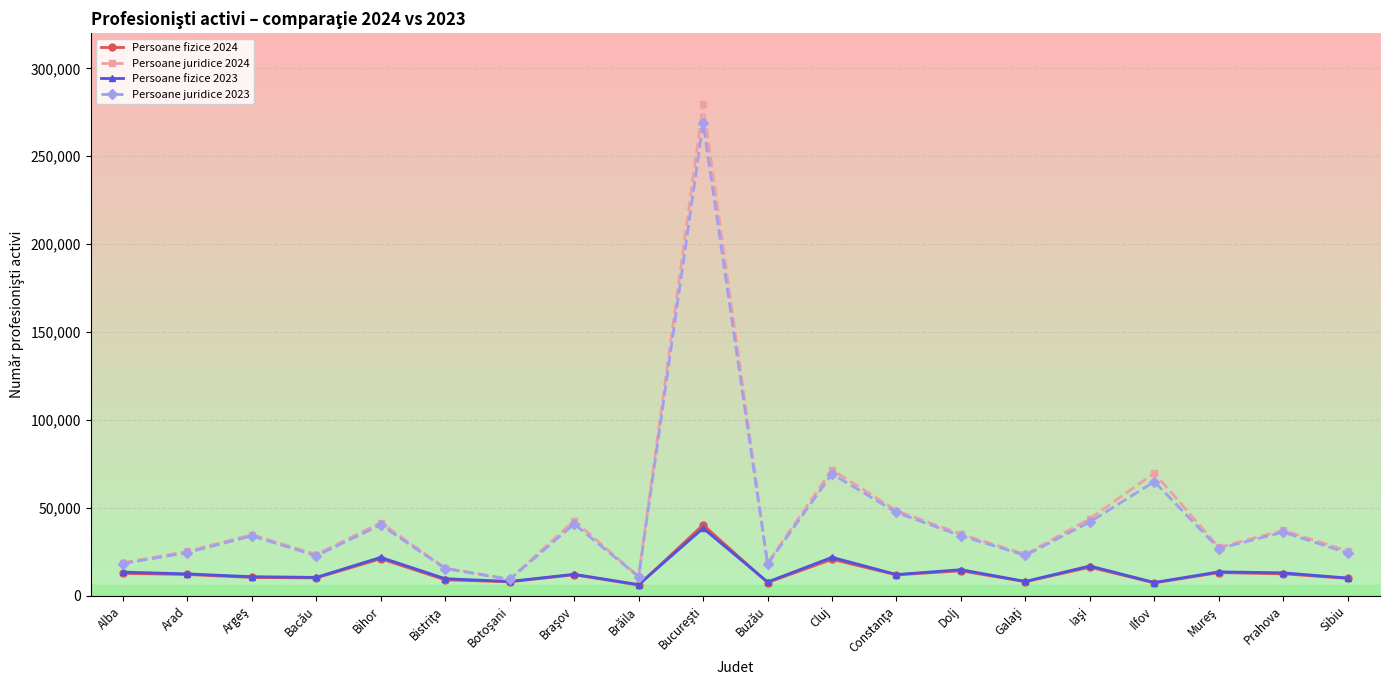

What is the value of the Persoane juridice 2024 point at the 6th from the left?

15797